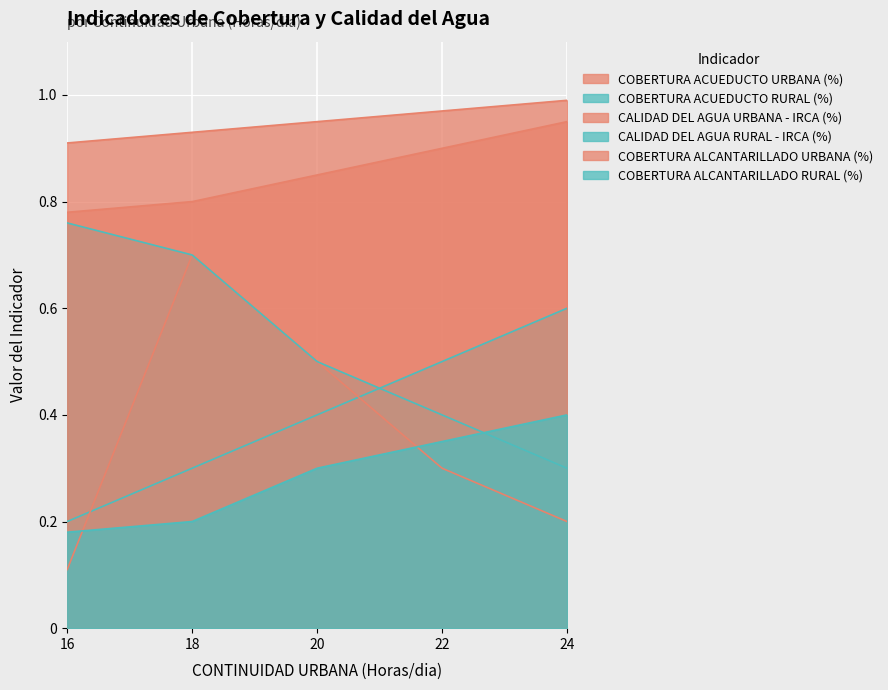

Reading left to right, list all the values displayed in this chart.

COBERTURA ACUEDUCTO URBANA (%): LINEA BASE=0.9	META AÑO 1=0.9	META AÑO 2=0.9	META AÑO 3=1.0	META AÑO 4=1.0
COBERTURA ACUEDUCTO RURAL (%): LINEA BASE=0.2	META AÑO 1=0.3	META AÑO 2=0.4	META AÑO 3=0.5	META AÑO 4=0.6
CALIDAD DEL AGUA URBANA - IRCA (%): LINEA BASE=0.1	META AÑO 1=0.7	META AÑO 2=0.5	META AÑO 3=0.3	META AÑO 4=0.2
CALIDAD DEL AGUA RURAL - IRCA (%): LINEA BASE=0.8	META AÑO 1=0.7	META AÑO 2=0.5	META AÑO 3=0.4	META AÑO 4=0.3
COBERTURA ALCANTARILLADO URBANA (%): LINEA BASE=0.8	META AÑO 1=0.8	META AÑO 2=0.8	META AÑO 3=0.9	META AÑO 4=0.9
COBERTURA ALCANTARILLADO RURAL (%): LINEA BASE=0.2	META AÑO 1=0.2	META AÑO 2=0.3	META AÑO 3=0.3	META AÑO 4=0.4